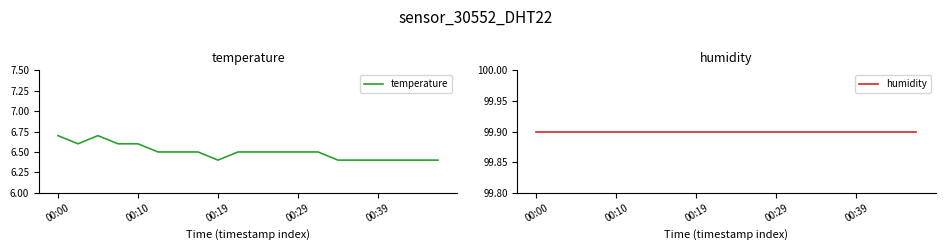

The value of temperature at 00:39 is 6.4. True or false?

True